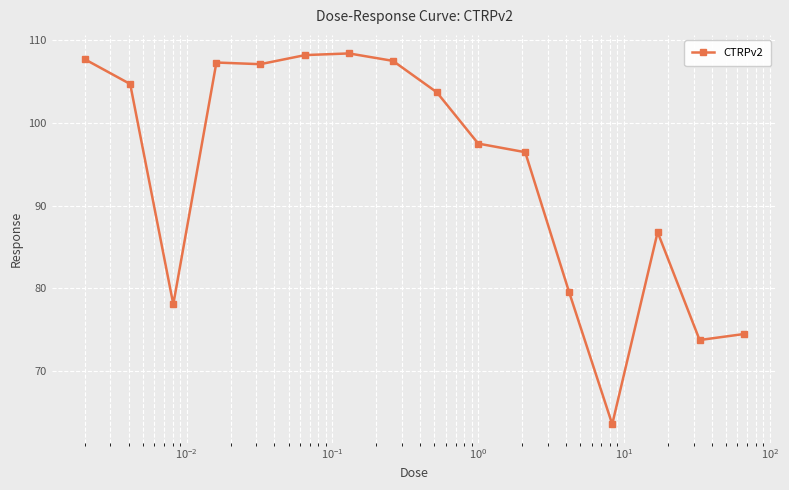

What is the greatest value displayed?

108.4